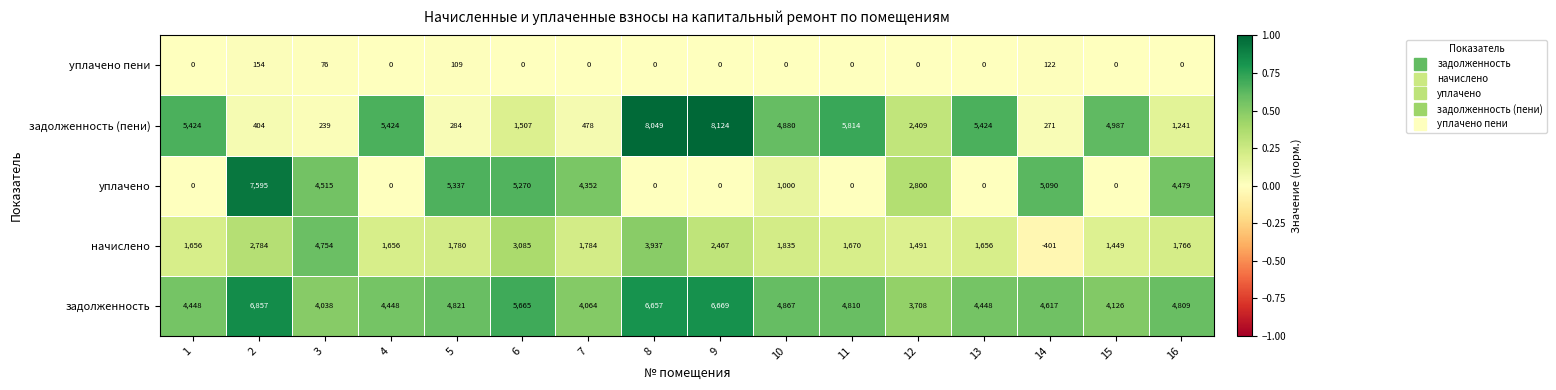

Read the задолженность value at 6.

5665